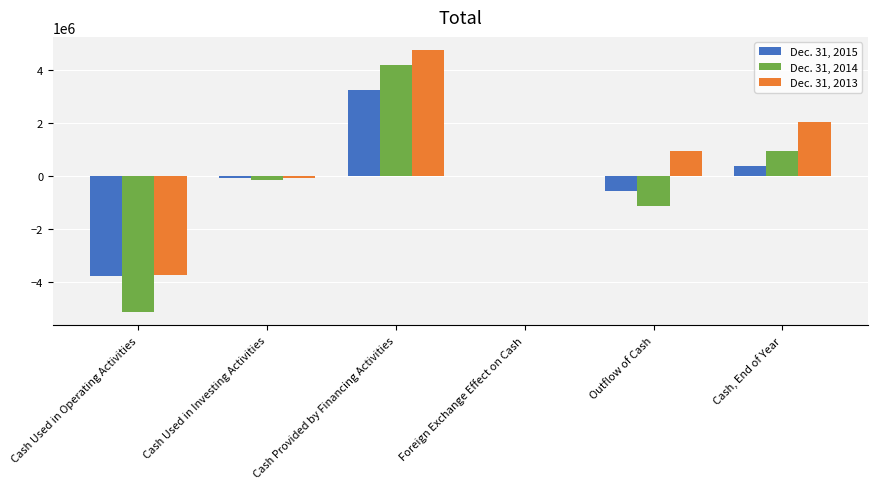

Reading left to right, transcribe all the data shown in this chart.

Dec. 31, 2015: Cash Used in Operating Activities=-3744192	Cash Used in Investing Activities=-63736	Cash Provided by Financing Activities=3255000	Foreign Exchange Effect on Cash=0	Outflow of Cash=-552928	Cash, End of Year=396878
Dec. 31, 2014: Cash Used in Operating Activities=-5130308	Cash Used in Investing Activities=-161882	Cash Provided by Financing Activities=4185000	Foreign Exchange Effect on Cash=0	Outflow of Cash=-1107190	Cash, End of Year=949806
Dec. 31, 2013: Cash Used in Operating Activities=-3742216	Cash Used in Investing Activities=-78259	Cash Provided by Financing Activities=4750751	Foreign Exchange Effect on Cash=0	Outflow of Cash=930276	Cash, End of Year=2056996